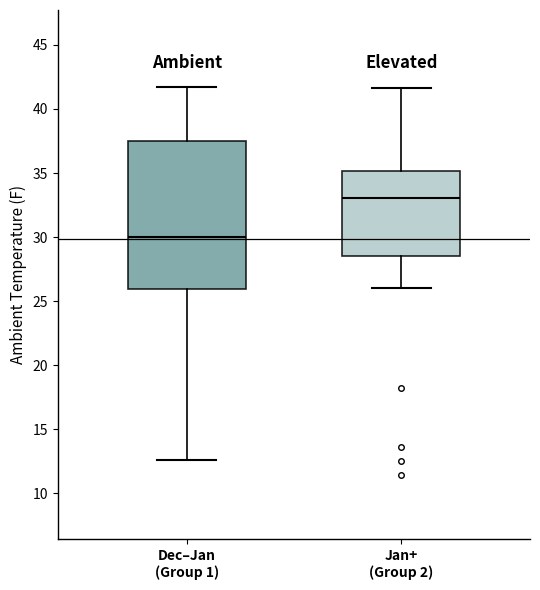

Which box has the highest median line?

Jan+ (Group 2)